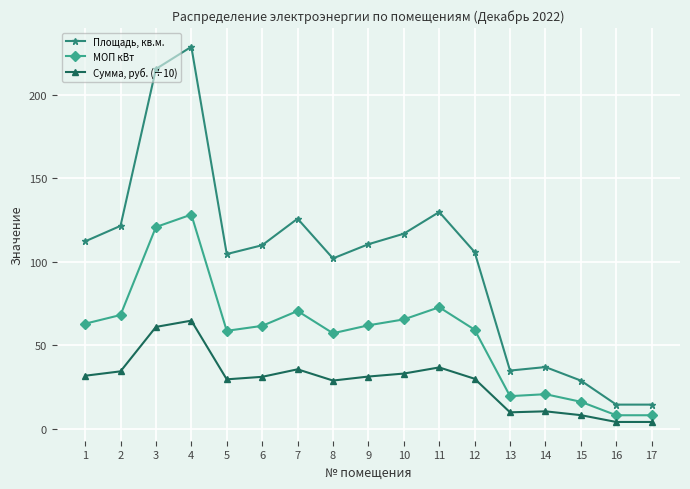

What is the value of the Сумма, руб. (÷10) point at the 1st from the left?

31.8